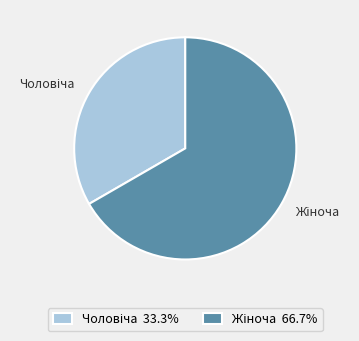

Does any single category account for the majority?

Yes